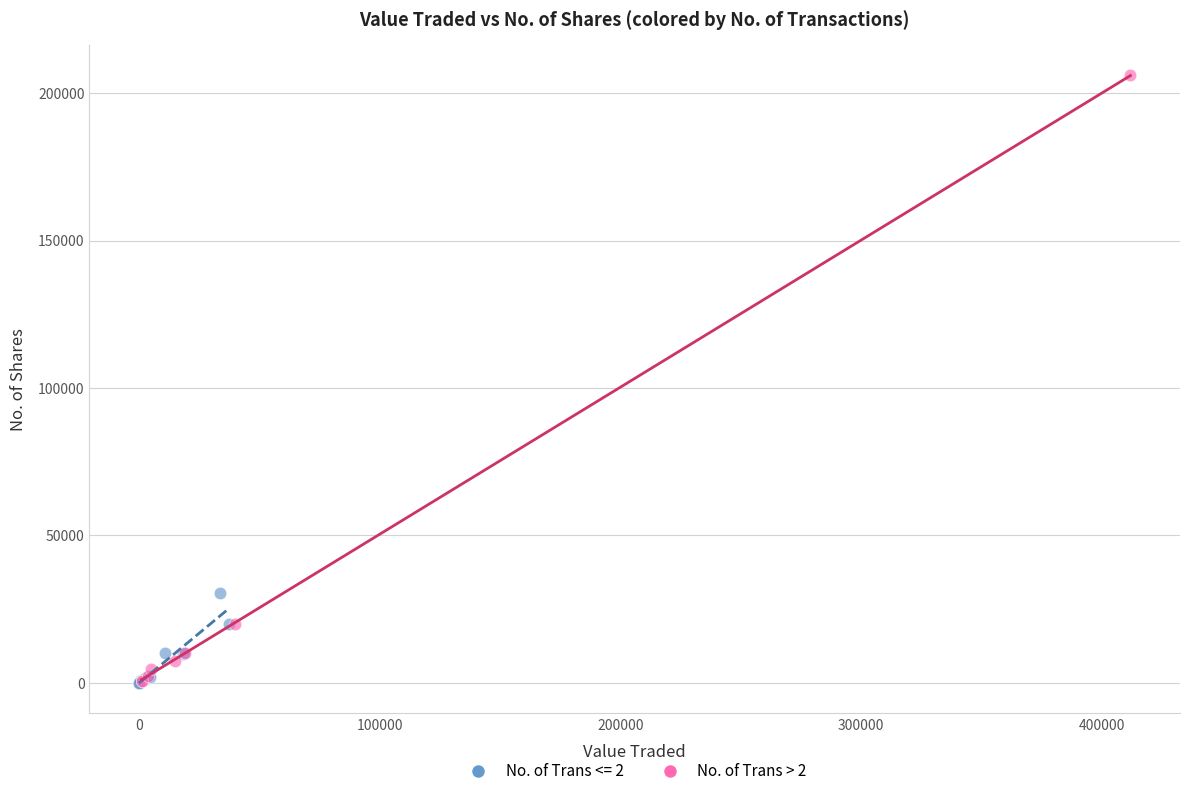

Which series has the largest Y range (max minus min)?

No. of Trans > 2